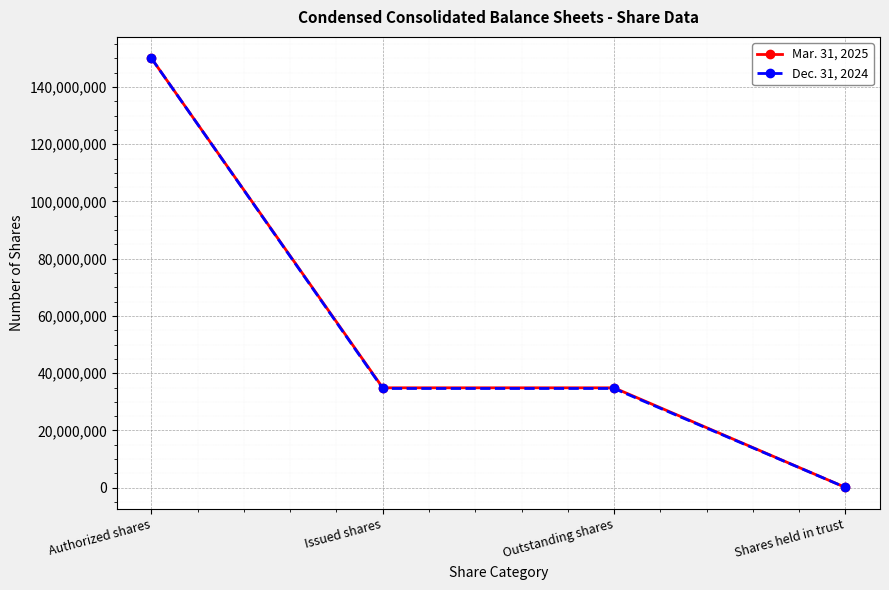

At which category is the sum across all series the highest?

Authorized shares